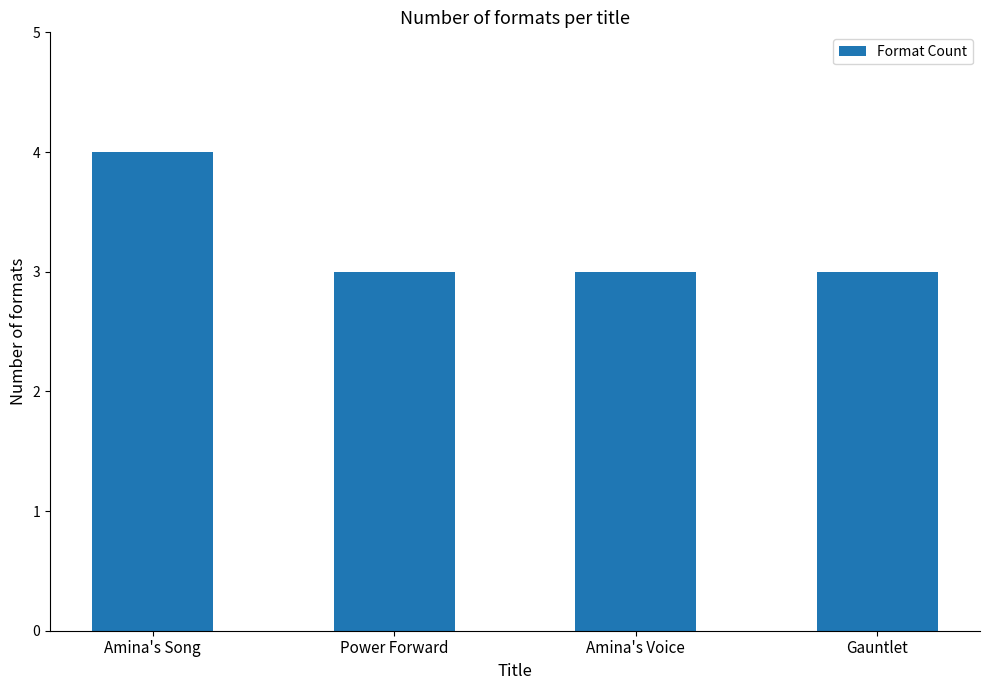

At which category does the chart reach its peak across all series?

Amina's Song